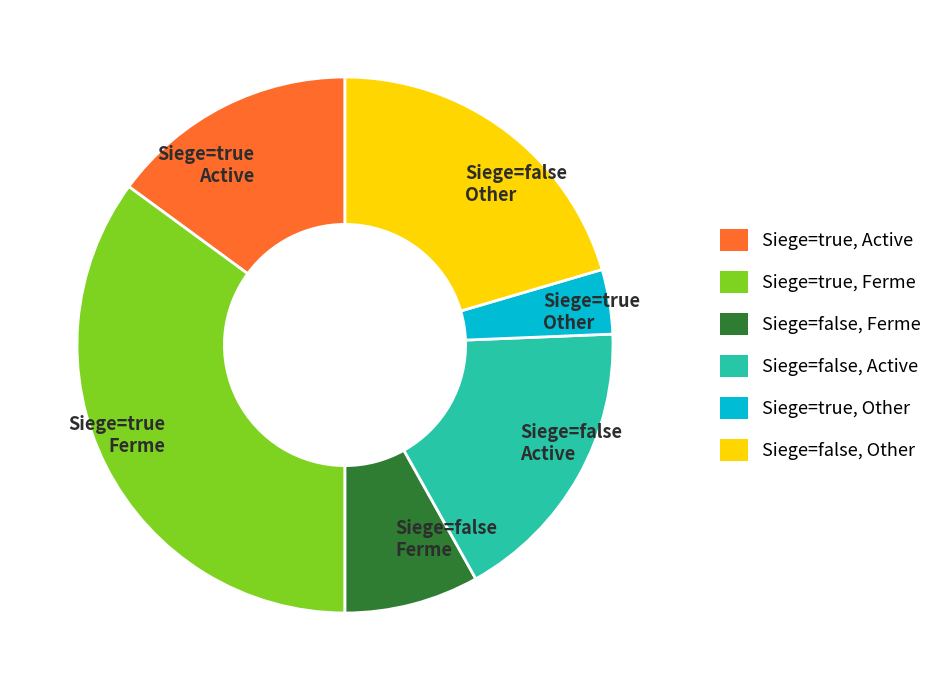

How many slices are in this pie chart?

6